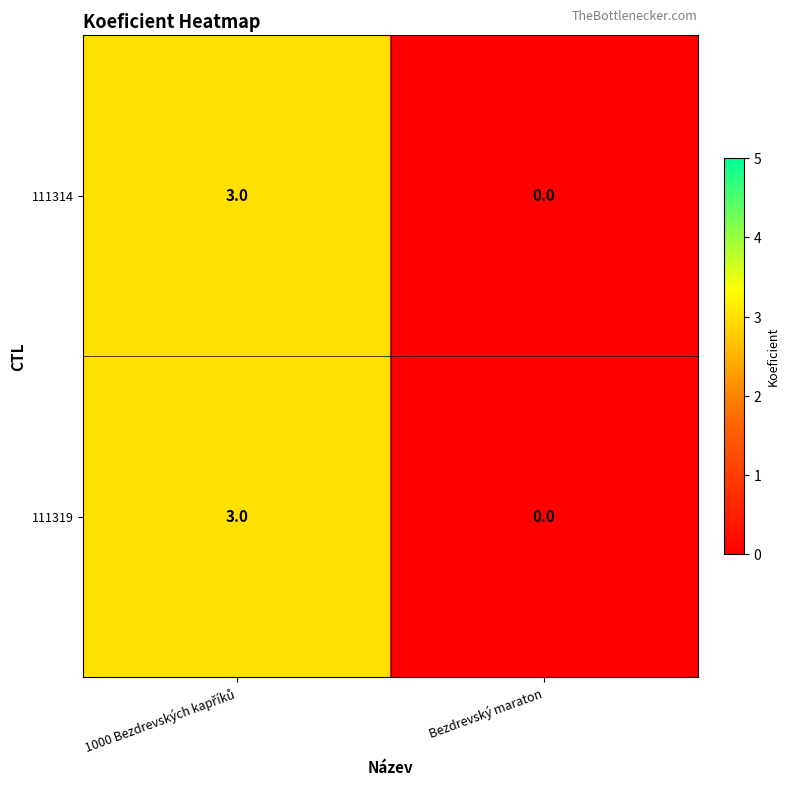

How many distinct data groups are displayed?

2